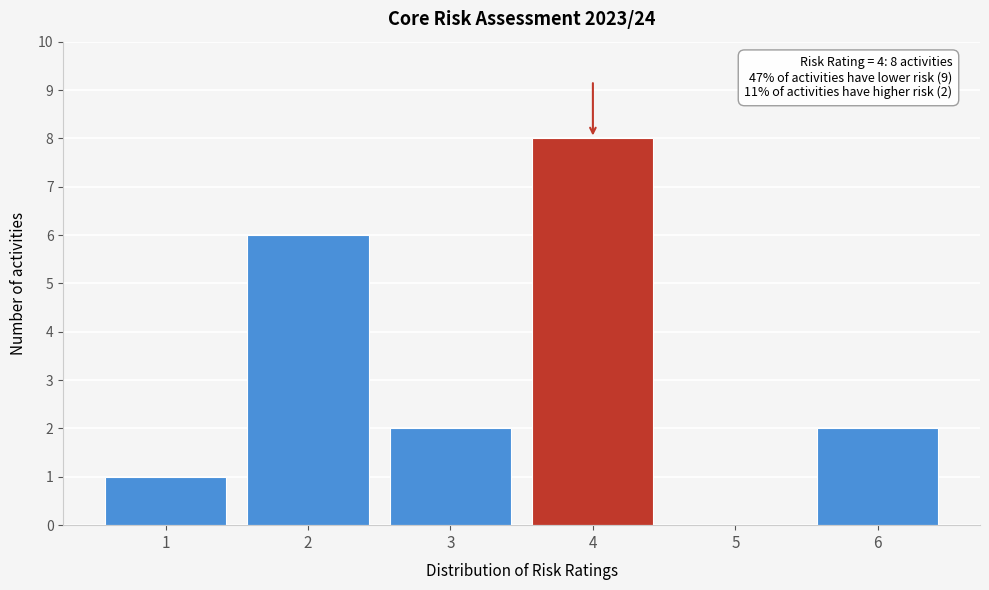

Reading left to right, extract all data points from this chart.

1=1	2=6	3=2	4=8	5=0	6=2